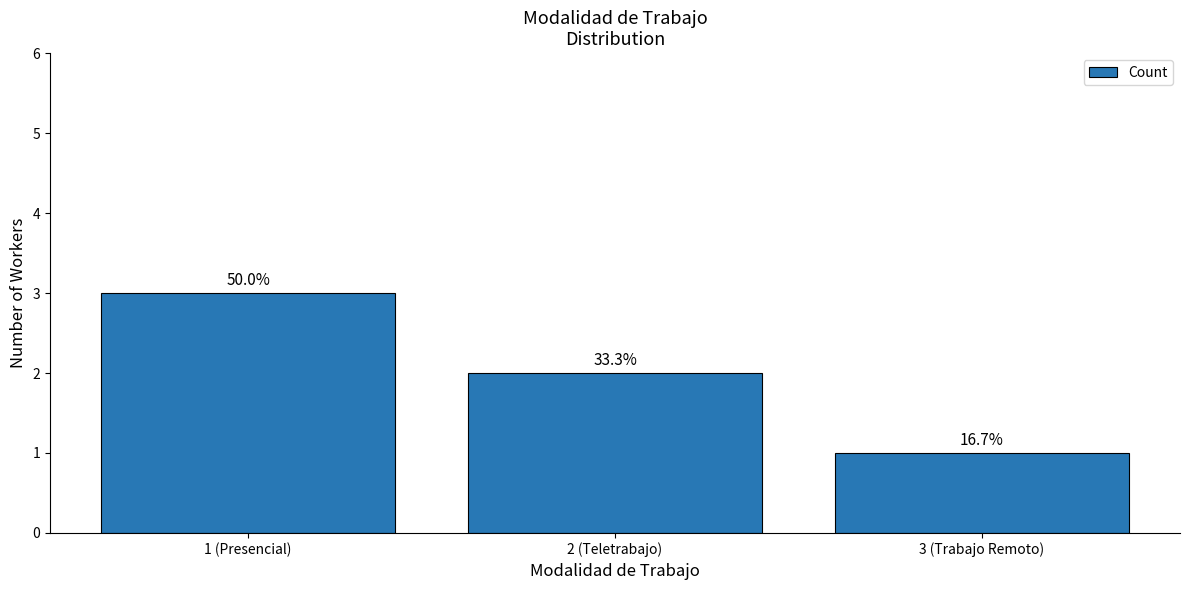

Are the bars horizontal?

No